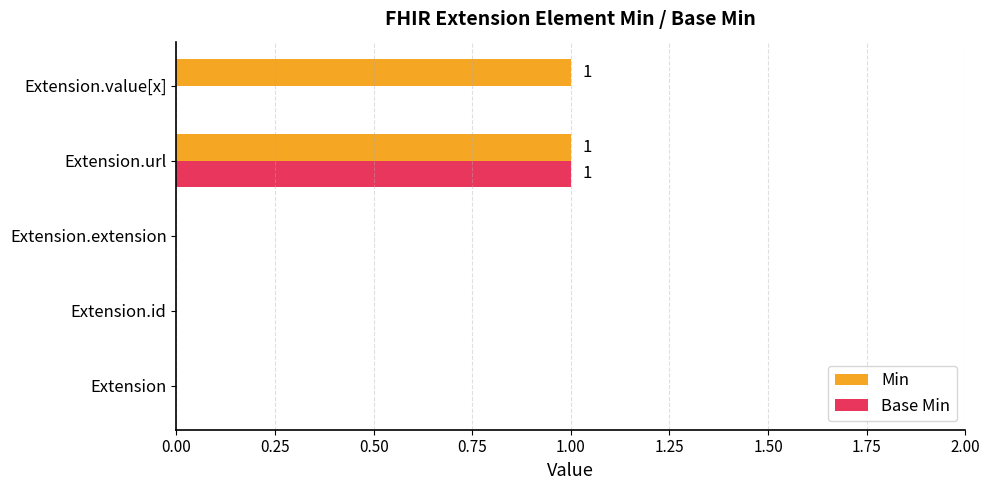

How many Min values are between 0 and 1?

5